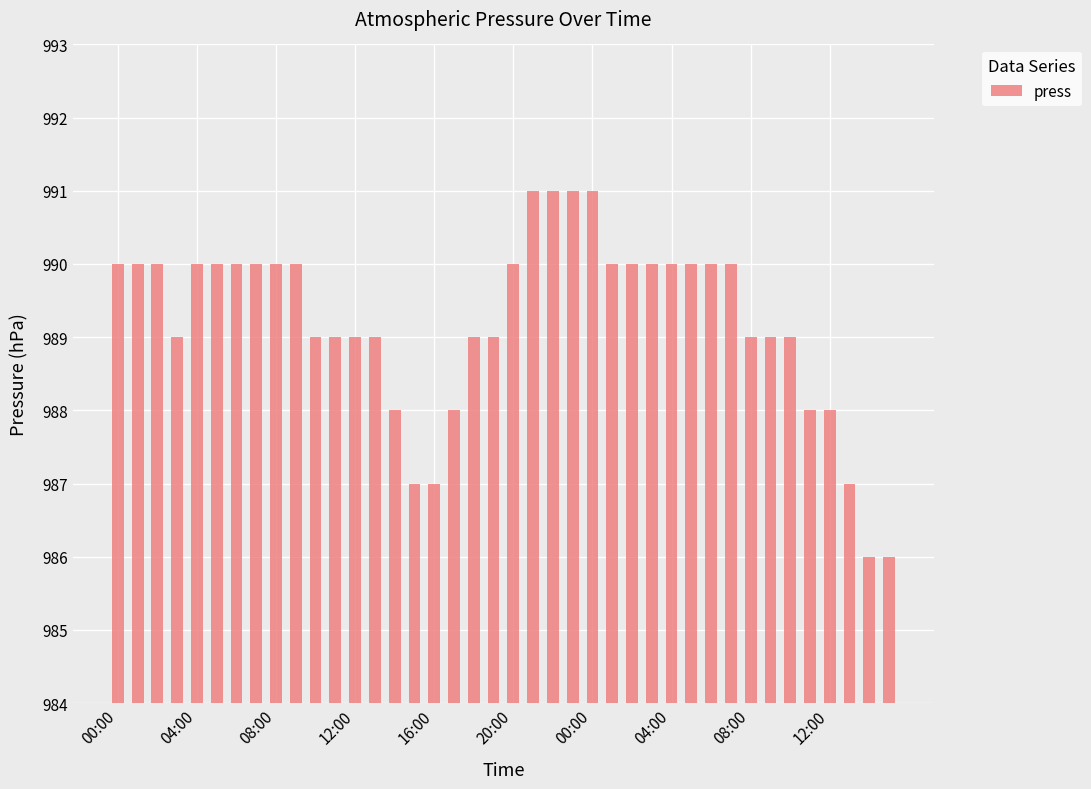

What is the difference between the maximum and minimum values?

5